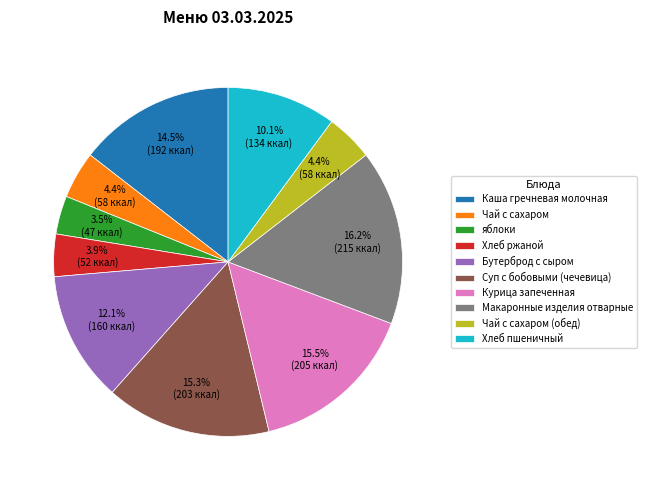

Which has a higher value, Курица запеченная or Каша гречневая молочная?

Курица запеченная